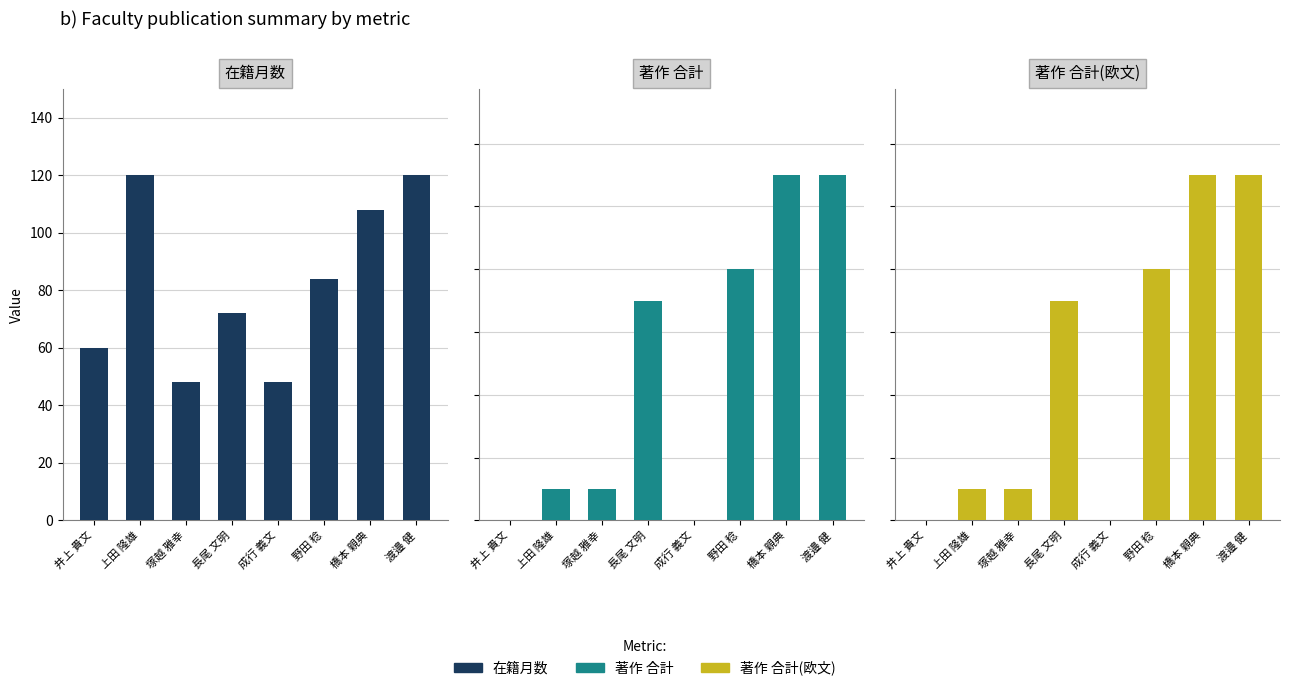

Between 成行 義文 and 野田 稔, which is larger?

野田 稔